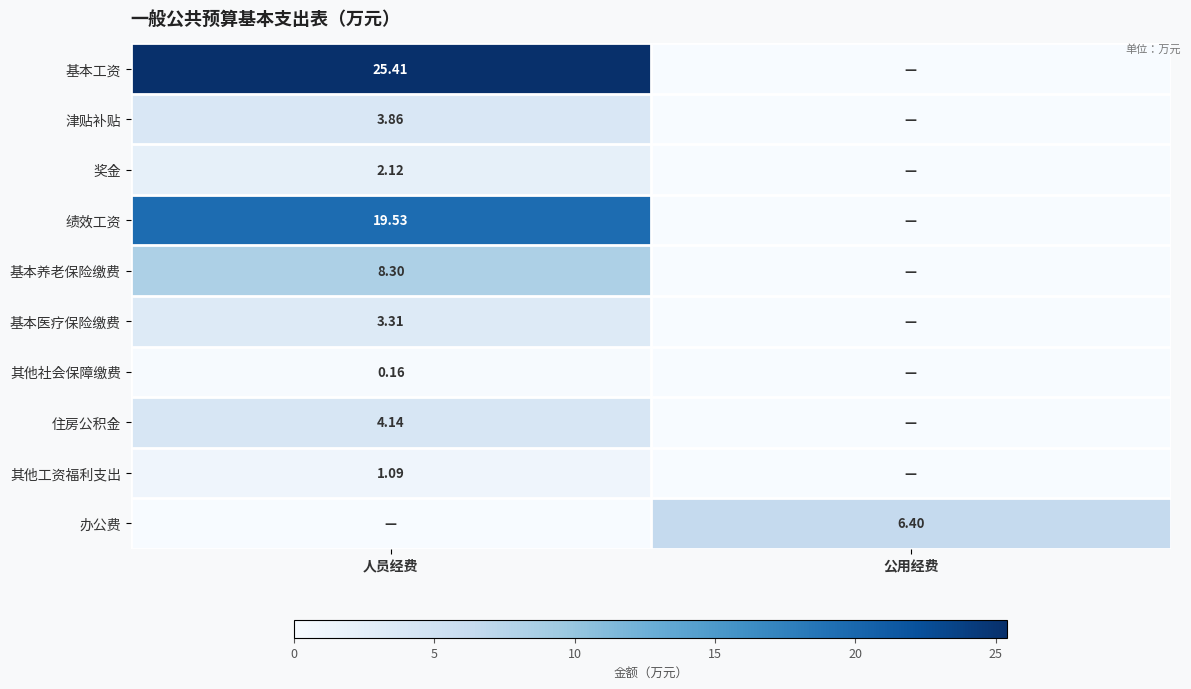

What is the difference between the 办公费 values at 公用经费 and 人员经费?

6.4